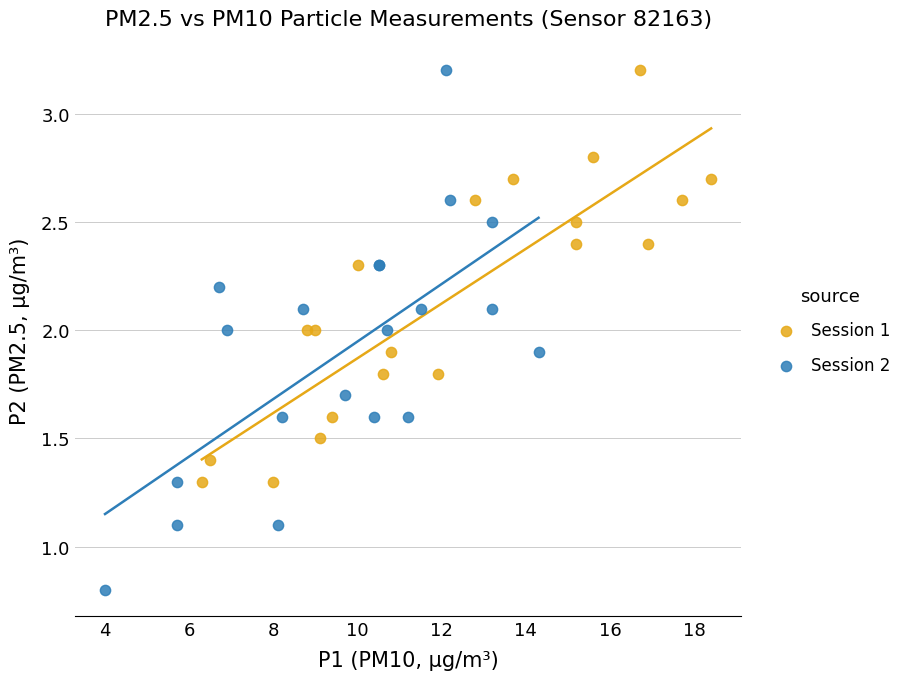

Which series contains the lowest Y value?

Session 2